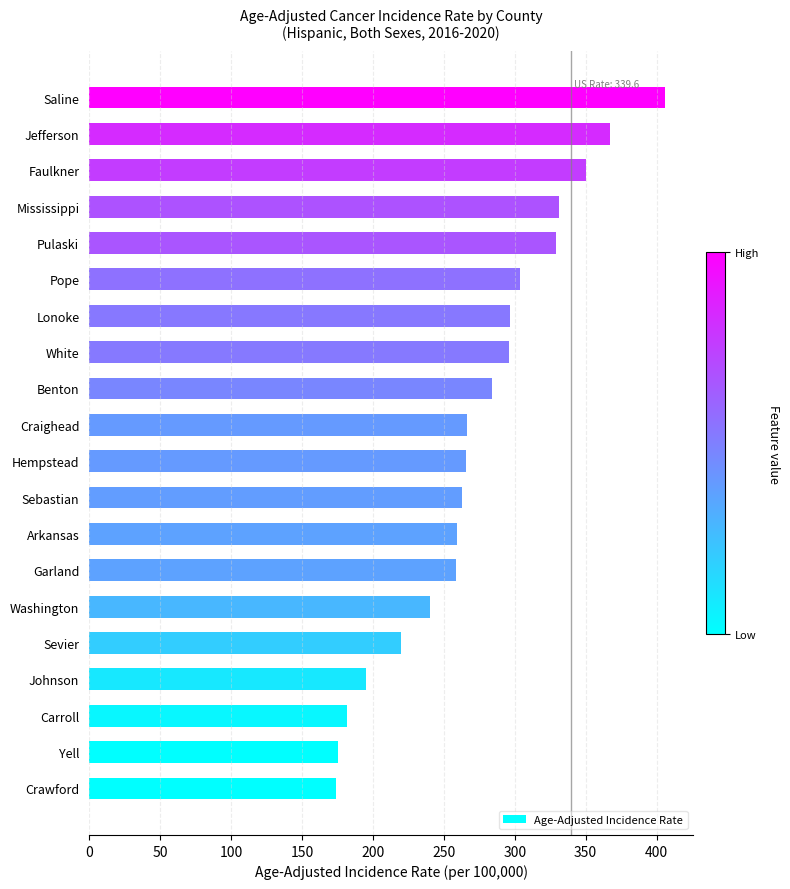

Which has a higher value, Sebastian or Pope?

Pope